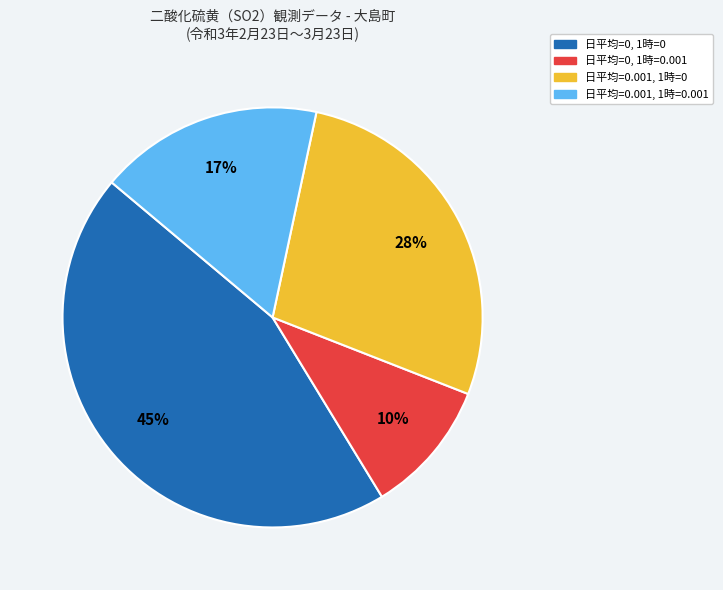

Is there a majority slice in this chart?

No